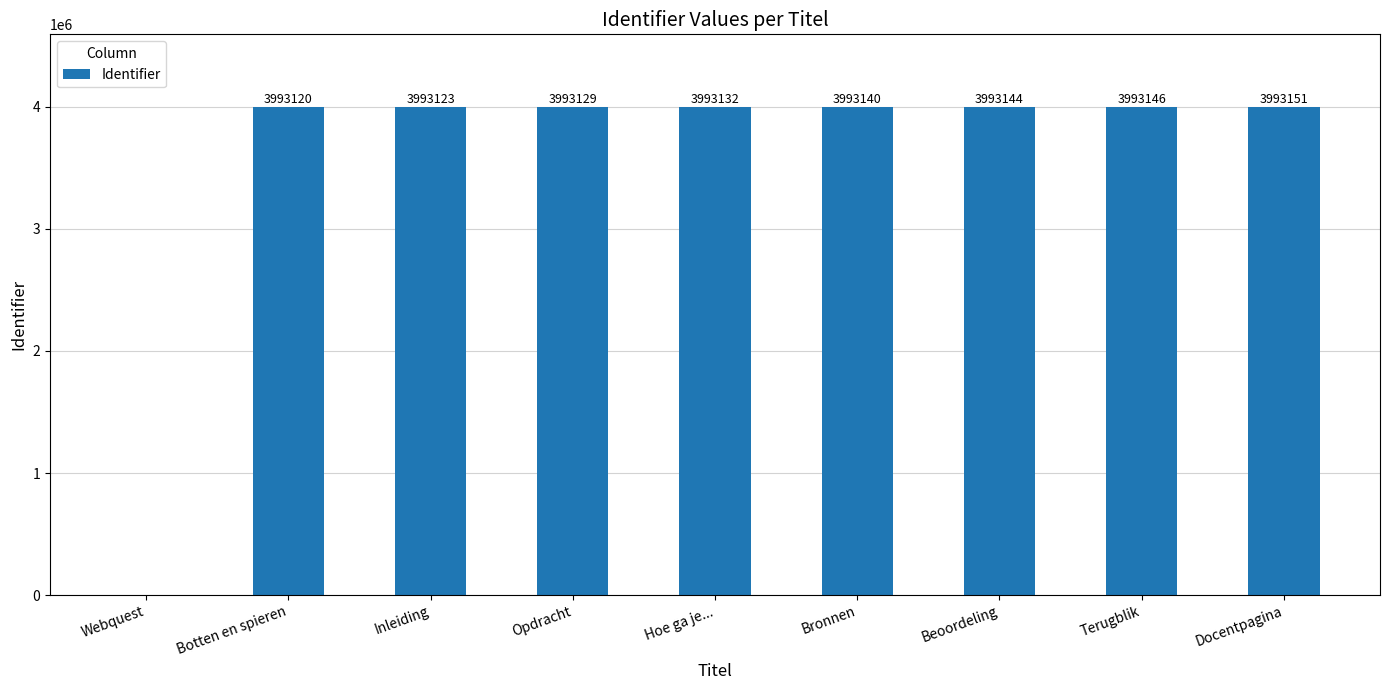

How many positive values are there?

8